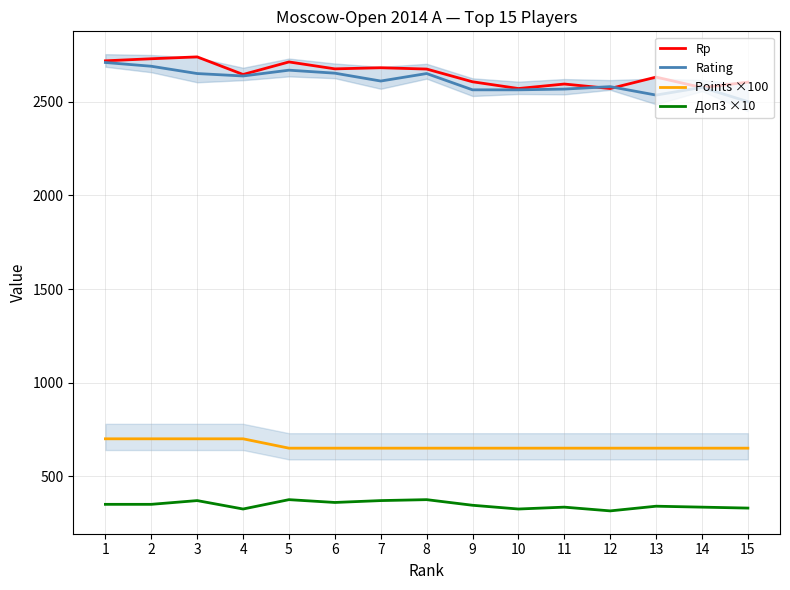

The Rp series shows 2682 at 7. True or false?

True